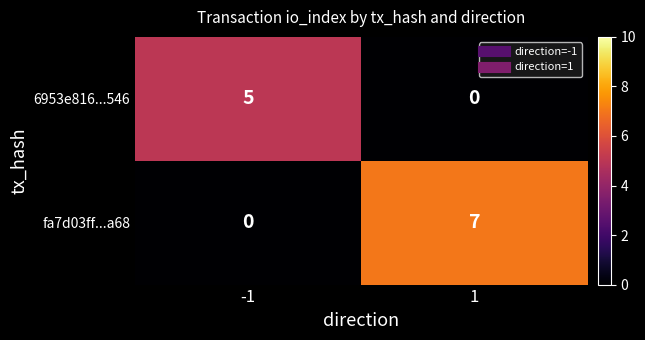

True or false: 6953e816...546 has a value of -3 at 1.

False